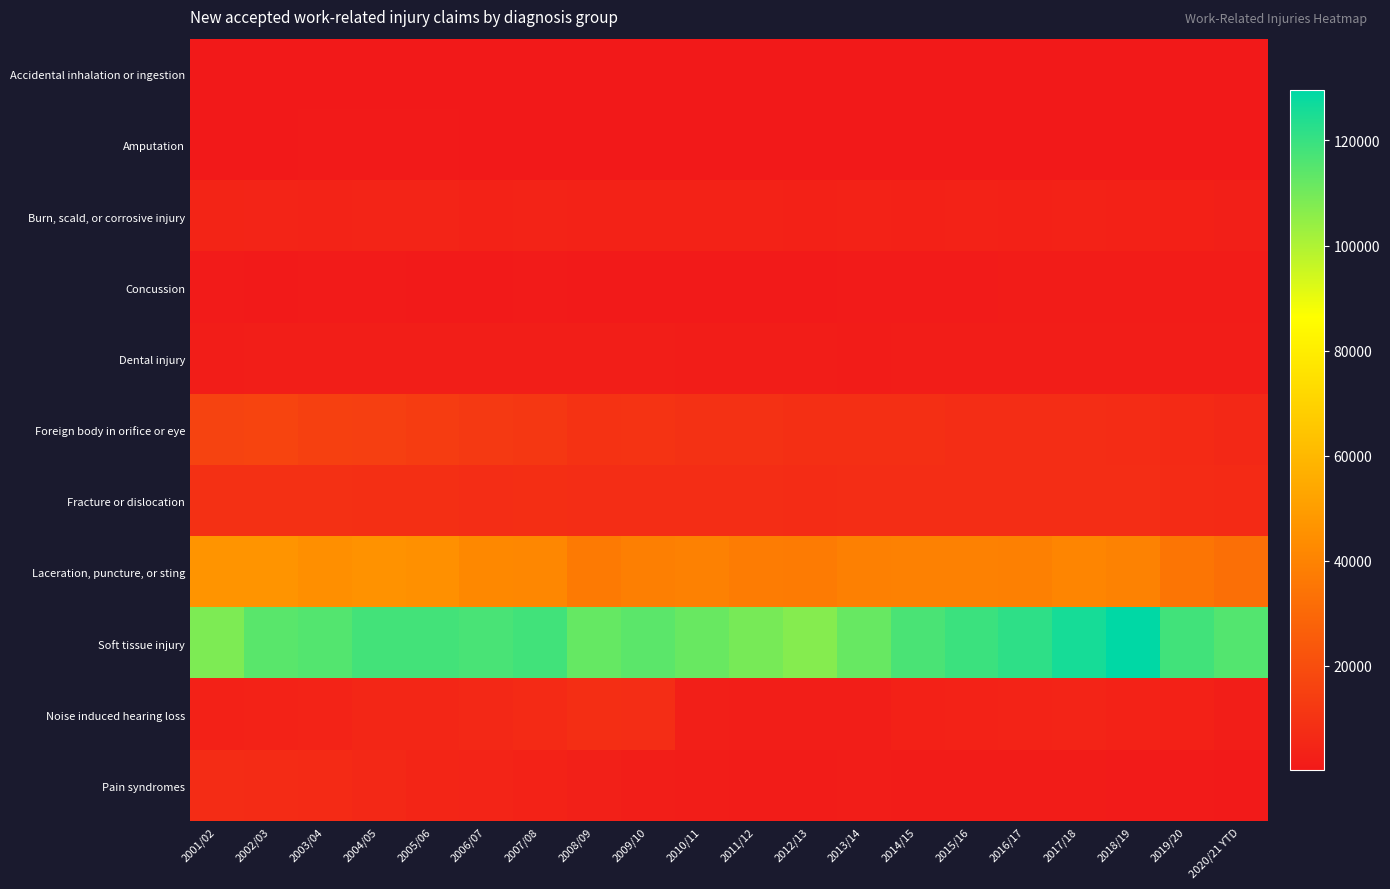

Reading right to left, list all the values displayed in this chart.

Accidental inhalation or ingestion: 2020/21 YTD=209	2019/20=288	2018/19=340	2017/18=303	2016/17=286	2015/16=342	2014/15=258	2013/14=261	2012/13=197	2011/12=190	2010/11=213	2009/10=209	2008/09=234	2007/08=209	2006/07=257	2005/06=245	2004/05=219	2003/04=169	2002/03=169	2001/02=206
Amputation: 2020/21 YTD=253	2019/20=251	2018/19=291	2017/18=282	2016/17=301	2015/16=280	2014/15=325	2013/14=315	2012/13=285	2011/12=312	2010/11=349	2009/10=326	2008/09=354	2007/08=377	2006/07=383	2005/06=450	2004/05=486	2003/04=456	2002/03=373	2001/02=260
Burn, scald, or corrosive injury: 2020/21 YTD=2588	2019/20=2951	2018/19=3374	2017/18=3637	2016/17=3363	2015/16=3457	2014/15=3287	2013/14=3557	2012/13=3372	2011/12=3495	2010/11=3661	2009/10=3629	2008/09=3528	2007/08=4035	2006/07=3930	2005/06=4347	2004/05=4277	2003/04=4155	2002/03=4286	2001/02=4630
Concussion: 2020/21 YTD=1336	2019/20=1278	2018/19=1382	2017/18=1274	2016/17=1218	2015/16=1144	2014/15=1102	2013/14=941	2012/13=902	2011/12=838	2010/11=921	2009/10=875	2008/09=839	2007/08=954	2006/07=858	2005/06=925	2004/05=1011	2003/04=976	2002/03=919	2001/02=981
Dental injury: 2020/21 YTD=1690	2019/20=1784	2018/19=1862	2017/18=1910	2016/17=1882	2015/16=1825	2014/15=1797	2013/14=1588	2012/13=1749	2011/12=1822	2010/11=1898	2009/10=2008	2008/09=2315	2007/08=2239	2006/07=2361	2005/06=2032	2004/05=2064	2003/04=1963	2002/03=2038	2001/02=1897
Foreign body in orifice or eye: 2020/21 YTD=5946	2019/20=6571	2018/19=7310	2017/18=7675	2016/17=7817	2015/16=7795	2014/15=8324	2013/14=8449	2012/13=8744	2011/12=9160	2010/11=9408	2009/10=9958	2008/09=9674	2007/08=11424	2006/07=12255	2005/06=13365	2004/05=14542	2003/04=14986	2002/03=16391	2001/02=16076
Fracture or dislocation: 2020/21 YTD=6587	2019/20=6992	2018/19=7791	2017/18=7991	2016/17=7540	2015/16=7771	2014/15=7799	2013/14=7676	2012/13=7382	2011/12=7629	2010/11=7749	2009/10=7514	2008/09=7532	2007/08=8074	2006/07=8007	2005/06=8310	2004/05=8618	2003/04=8851	2002/03=8848	2001/02=8936
Laceration, puncture, or sting: 2020/21 YTD=32613	2019/20=34921	2018/19=39848	2017/18=41028	2016/17=38989	2015/16=39246	2014/15=39369	2013/14=39027	2012/13=37314	2011/12=37488	2010/11=39403	2009/10=38706	2008/09=36696	2007/08=41409	2006/07=42103	2005/06=45079	2004/05=45895	2003/04=44625	2002/03=46503	2001/02=46525
Soft tissue injury: 2020/21 YTD=115335	2019/20=118281	2018/19=129631	2017/18=125613	2016/17=121785	2015/16=119416	2014/15=116868	2013/14=112147	2012/13=106967	2011/12=109264	2010/11=111801	2009/10=114022	2008/09=112371	2007/08=118340	2006/07=117185	2005/06=118248	2004/05=118007	2003/04=115362	2002/03=114284	2001/02=108363
Noise induced hearing loss: 2020/21 YTD=2089	2019/20=3215	2018/19=3601	2017/18=4322	2016/17=4183	2015/16=3944	2014/15=3318	2013/14=2303	2012/13=2115	2011/12=2269	2010/11=2653	2009/10=7698	2008/09=8197	2007/08=6590	2006/07=5763	2005/06=5142	2004/05=4987	2003/04=4060	2002/03=3818	2001/02=3448
Pain syndromes: 2020/21 YTD=911	2019/20=991	2018/19=1153	2017/18=1222	2016/17=1336	2015/16=1418	2014/15=1548	2013/14=1859	2012/13=1520	2011/12=1644	2010/11=1896	2009/10=2340	2008/09=2946	2007/08=3772	2006/07=4261	2005/06=4752	2004/05=5784	2003/04=6560	2002/03=6952	2001/02=7468